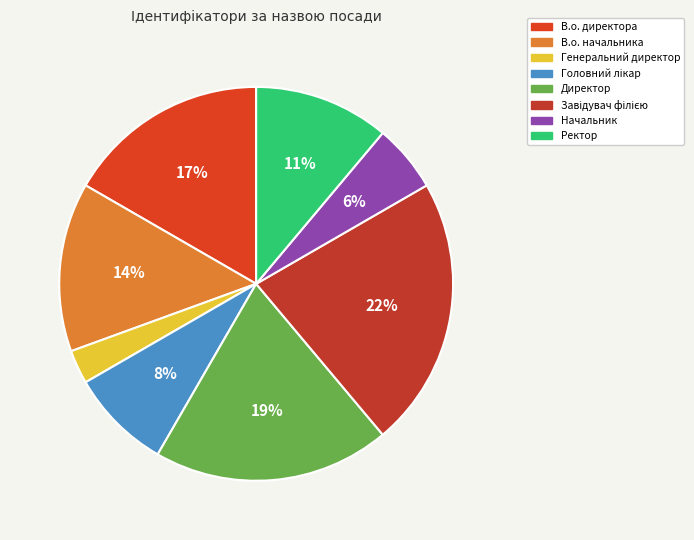

Rank the categories by value from highest to lowest.

Завідувач філією, Директор, В.о. директора, В.о. начальника, Ректор, Головний лікар, Начальник, Генеральний директор